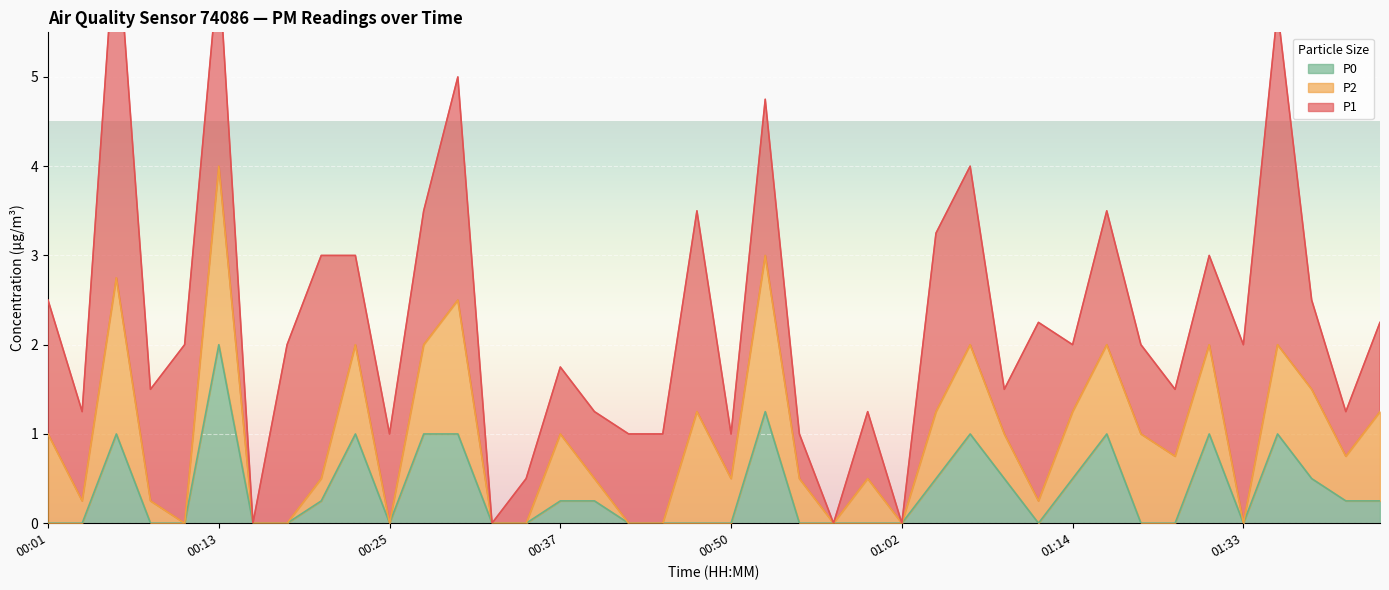

Between 00:47 and 01:07, which series saw the biggest shift?

P0